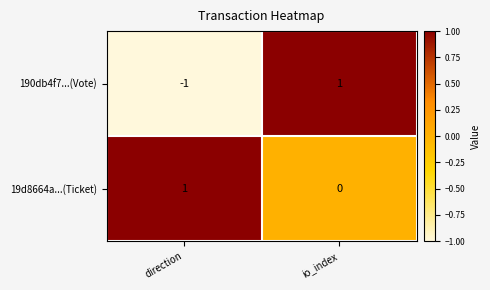

The value of 19d8664a...(Ticket) at direction is 1. True or false?

True